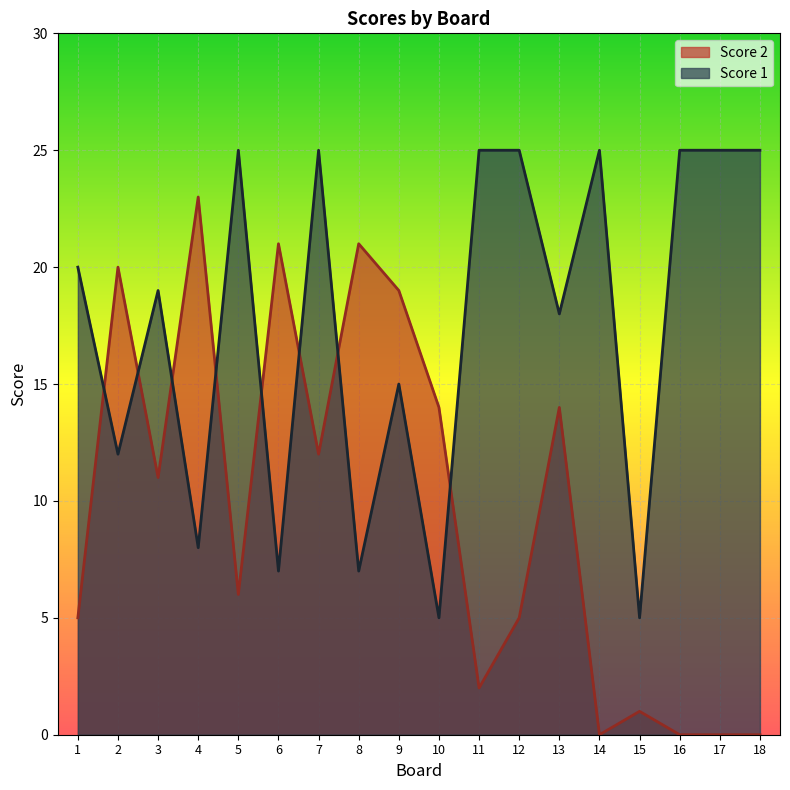

What is the value of the Score 2 point at the 5th from the left?

6